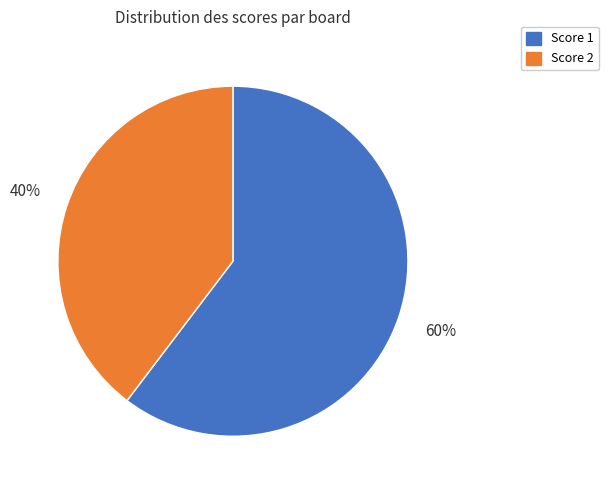

Does any single category account for the majority?

Yes